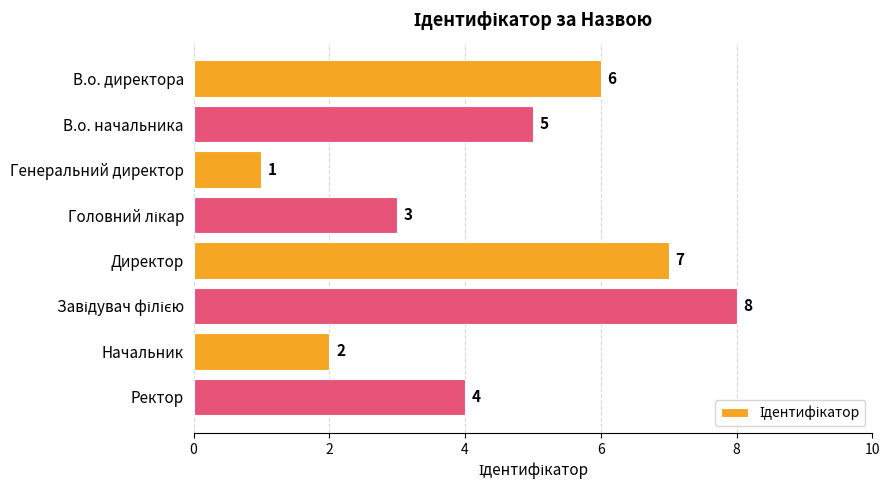

How many series are shown in this chart?

1